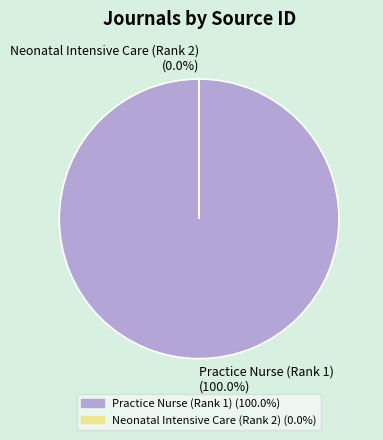

Combined, do Neonatal Intensive Care (Rank 2) and Practice Nurse (Rank 1) account for over 50%?

Yes